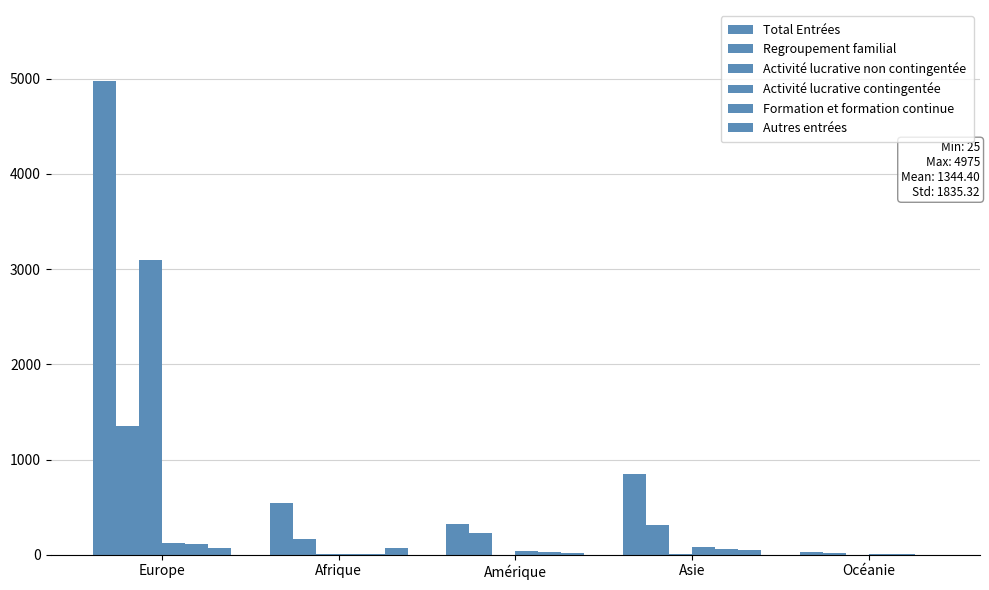

What is the difference between the Autres entrées values at Amérique and Asie?

31